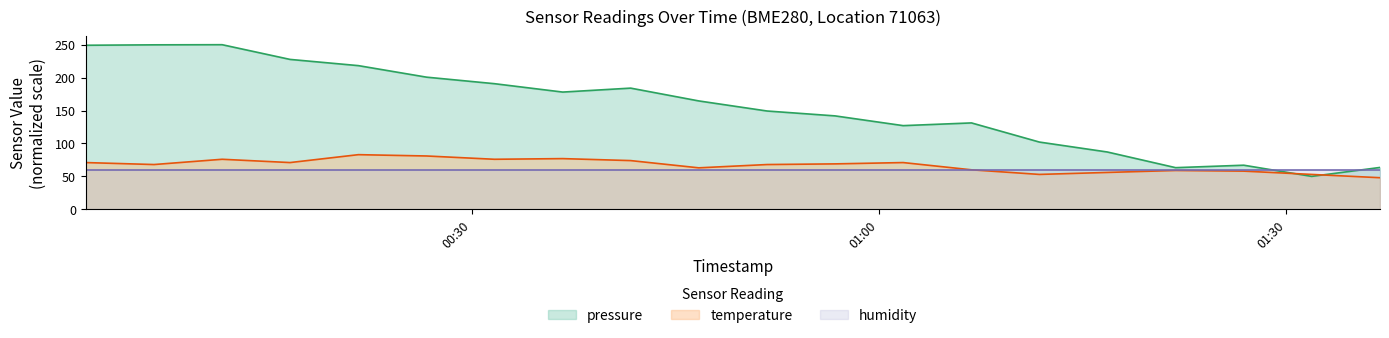

Does the chart display data point markers on the line(s)?

No